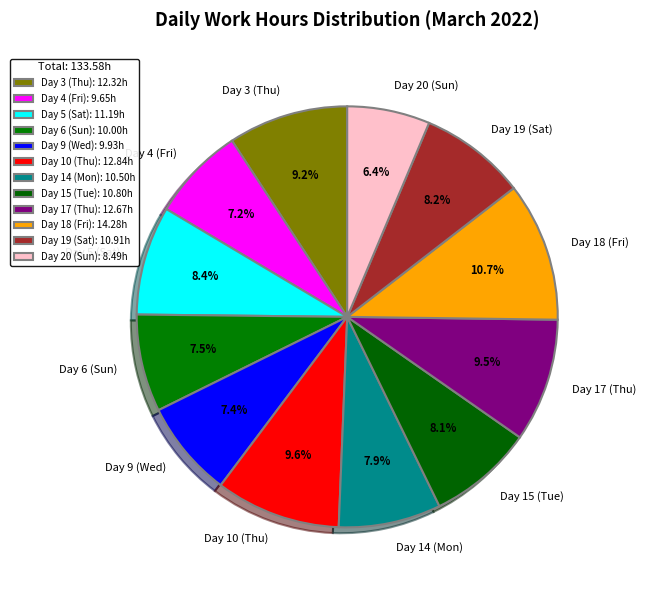

Count the number of slices in the pie.

12